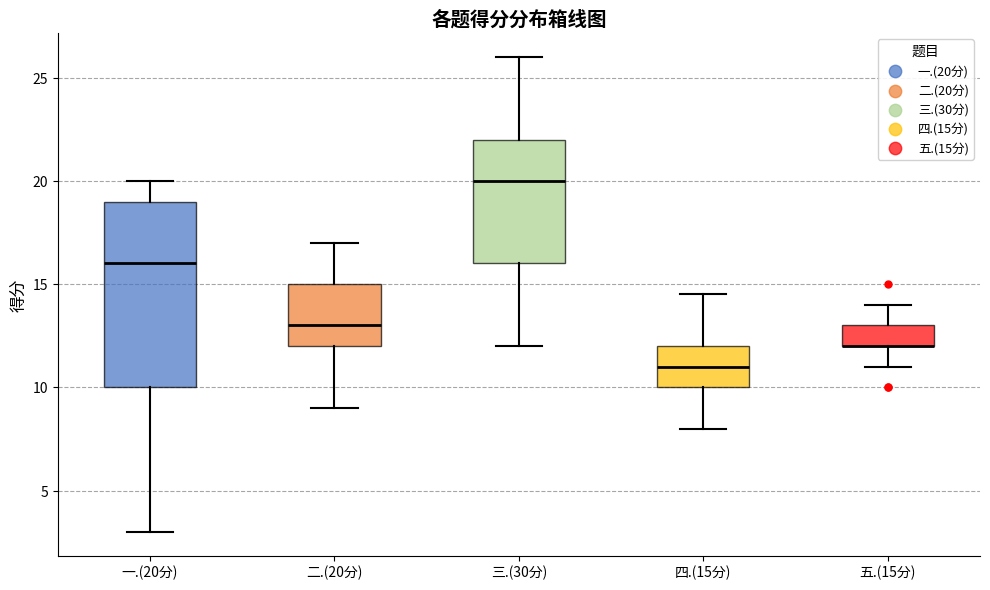

Where is the upper edge of the box for 四.(15分) on the y-axis? The values are not printed on the chart, so give them approximately, as read against the axis.

12.0